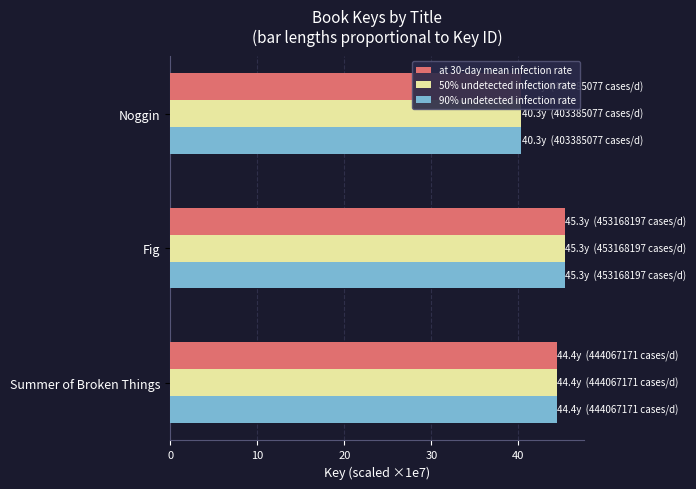

What is the value of the at 30-day mean infection rate bar at the 2nd from the left?

45.3